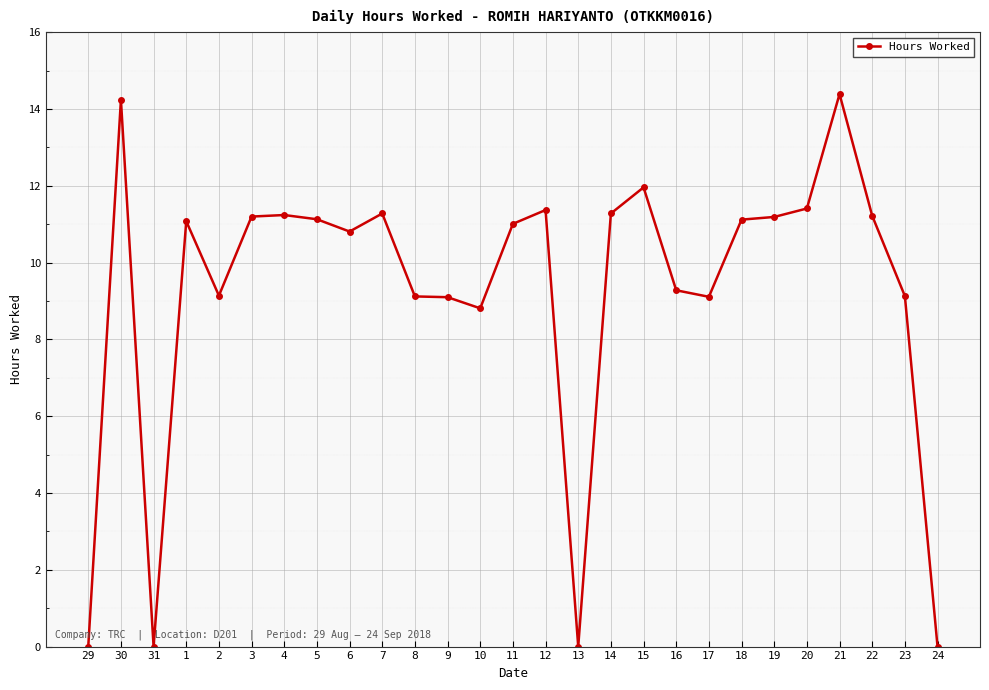

What position from the left is 15?

18